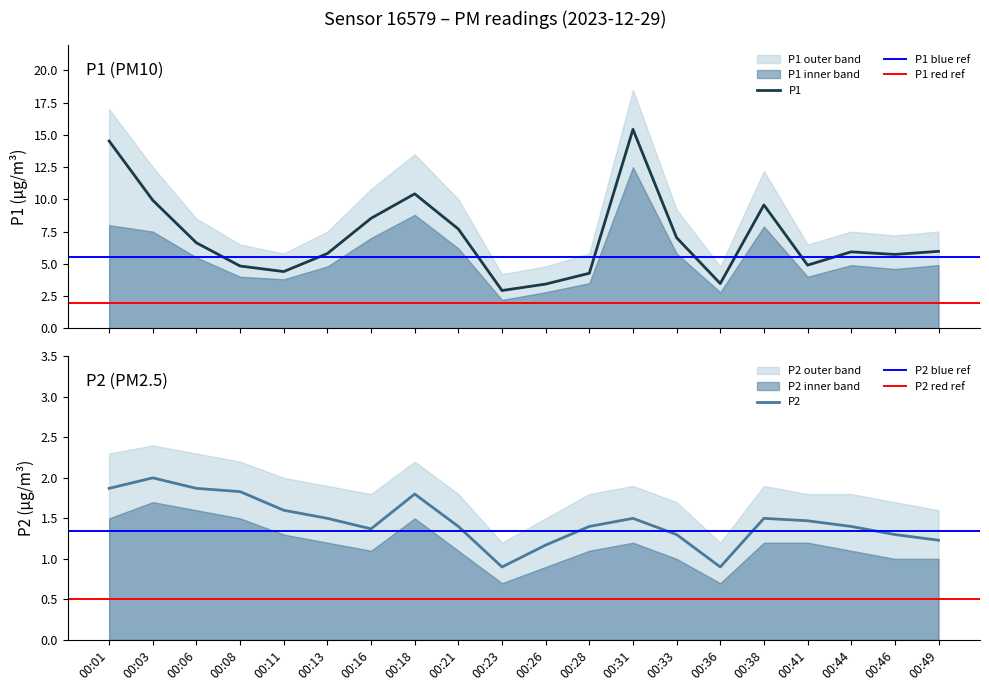

Reading left to right, what are all the values shown in this chart?

P1: 14.5	9.9	6.6	4.8	4.4	5.8	8.5	10.4	7.7	2.9	3.4	4.3	15.4	7.0	3.5	9.6	4.9	5.9	5.7	6.0
P2: 1.9	2.0	1.9	1.8	1.6	1.5	1.4	1.8	1.4	0.9	1.2	1.4	1.5	1.3	0.9	1.5	1.5	1.4	1.3	1.2